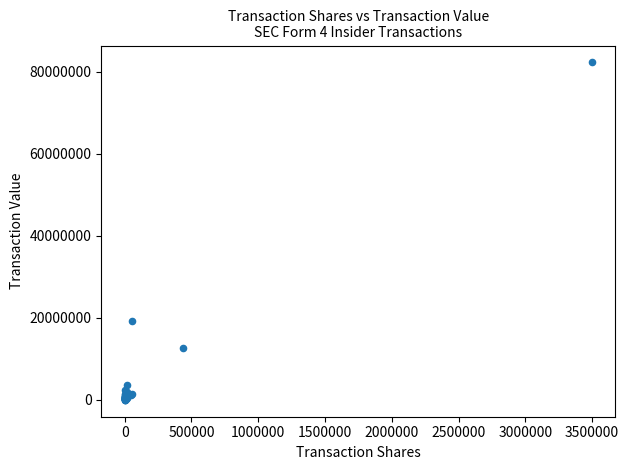

What Y value in the scatter plot is closest to 41125008?

19332587